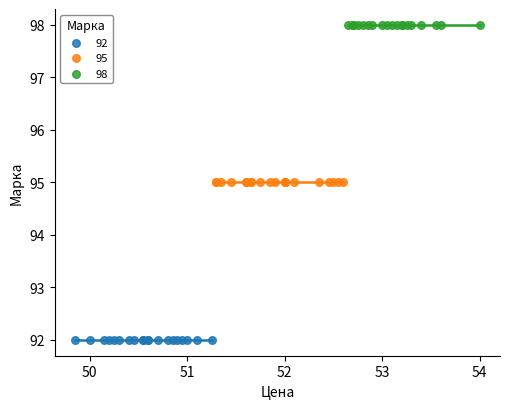

Which series reaches the maximum Y coordinate?

98